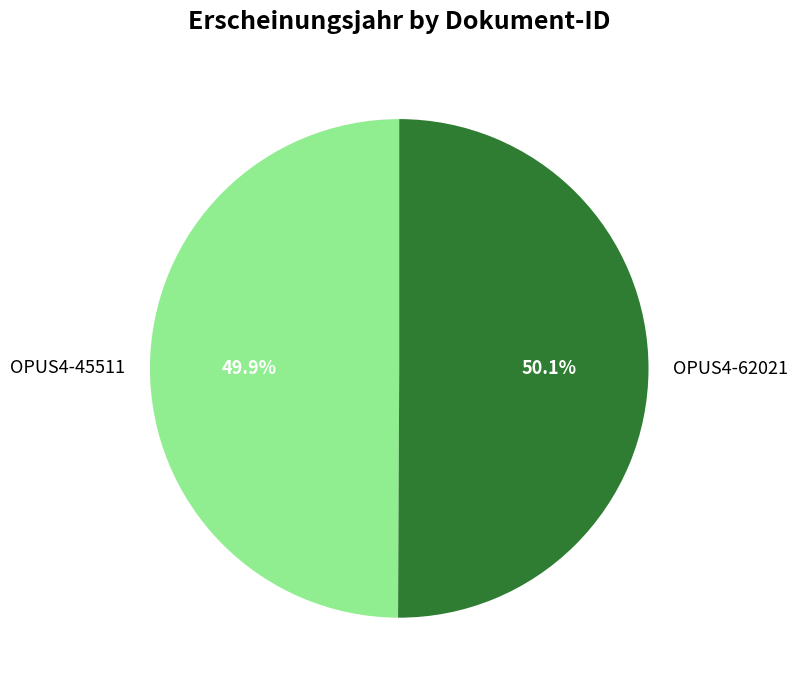

Is there a majority slice in this chart?

Yes